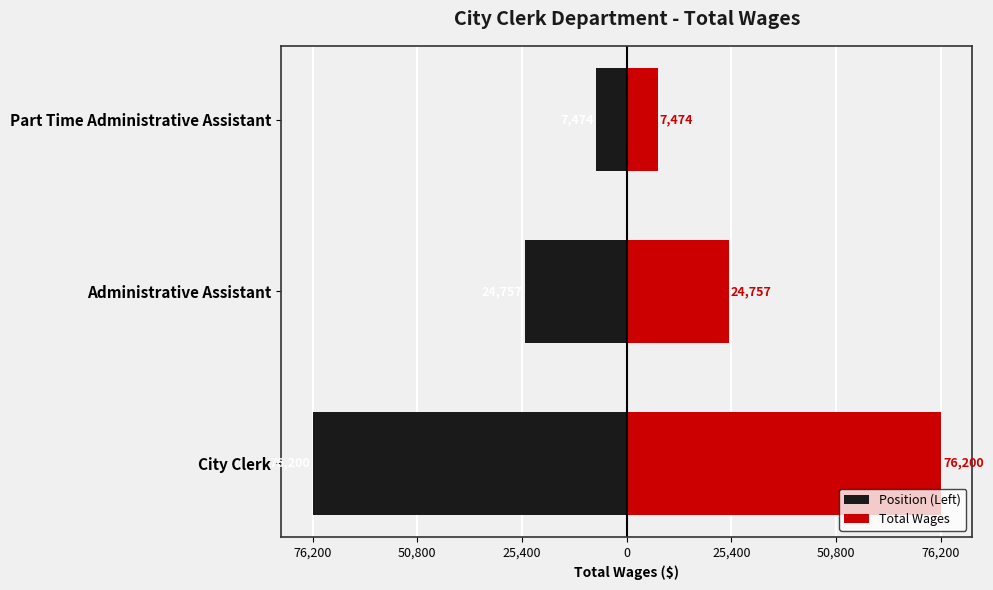

What is the difference between the Total Wages values at Administrative Assistant and Part Time Administrative Assistant?

17283